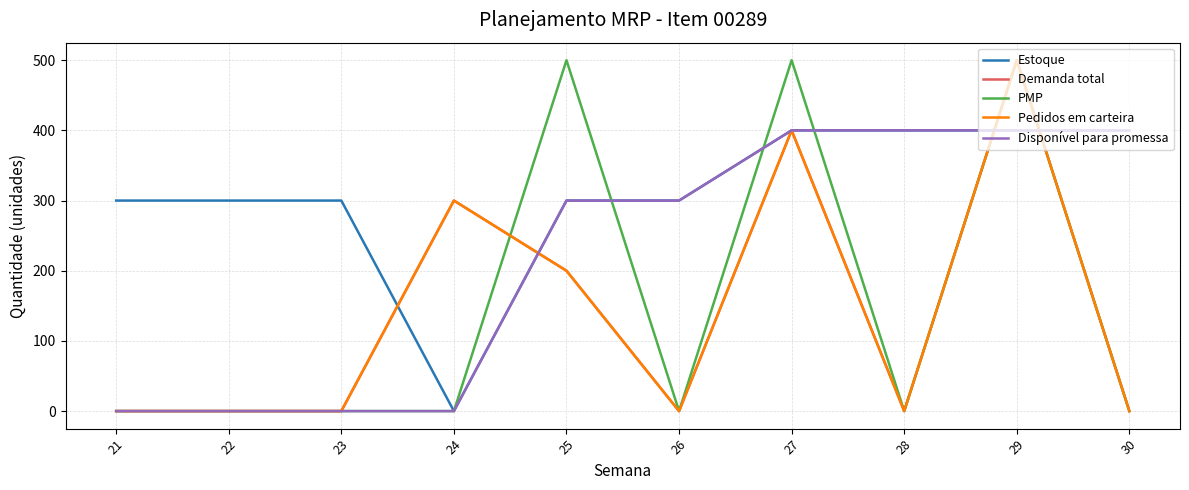

Is this an area chart (filled region under the line)?

No